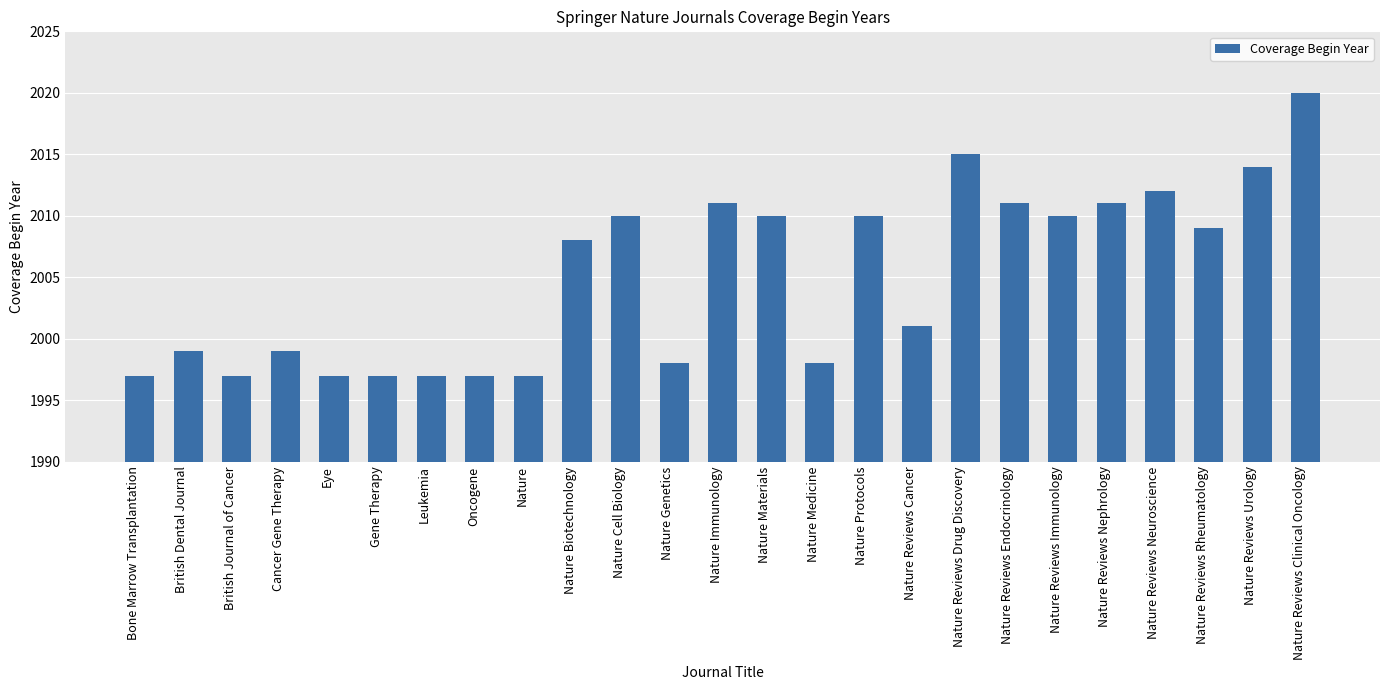

What is the label of the 17th bar from the right?

Nature